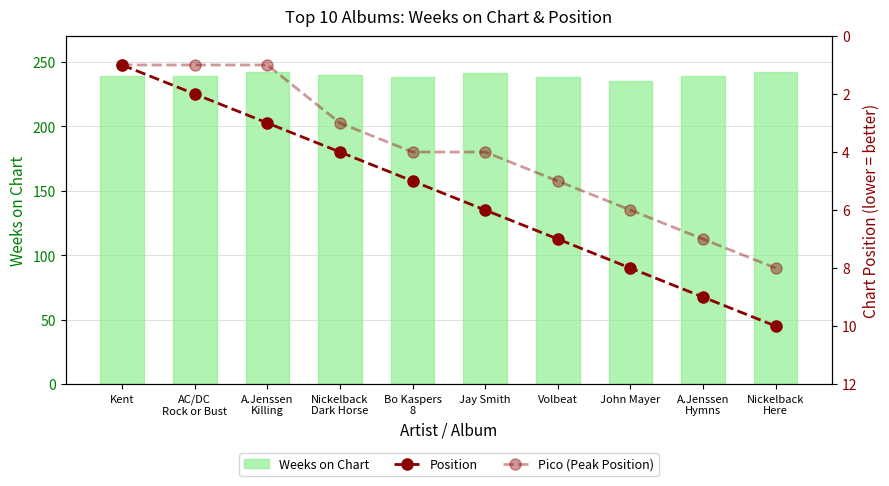

How many Pico (Peak Position) values are between 1 and 6?

8